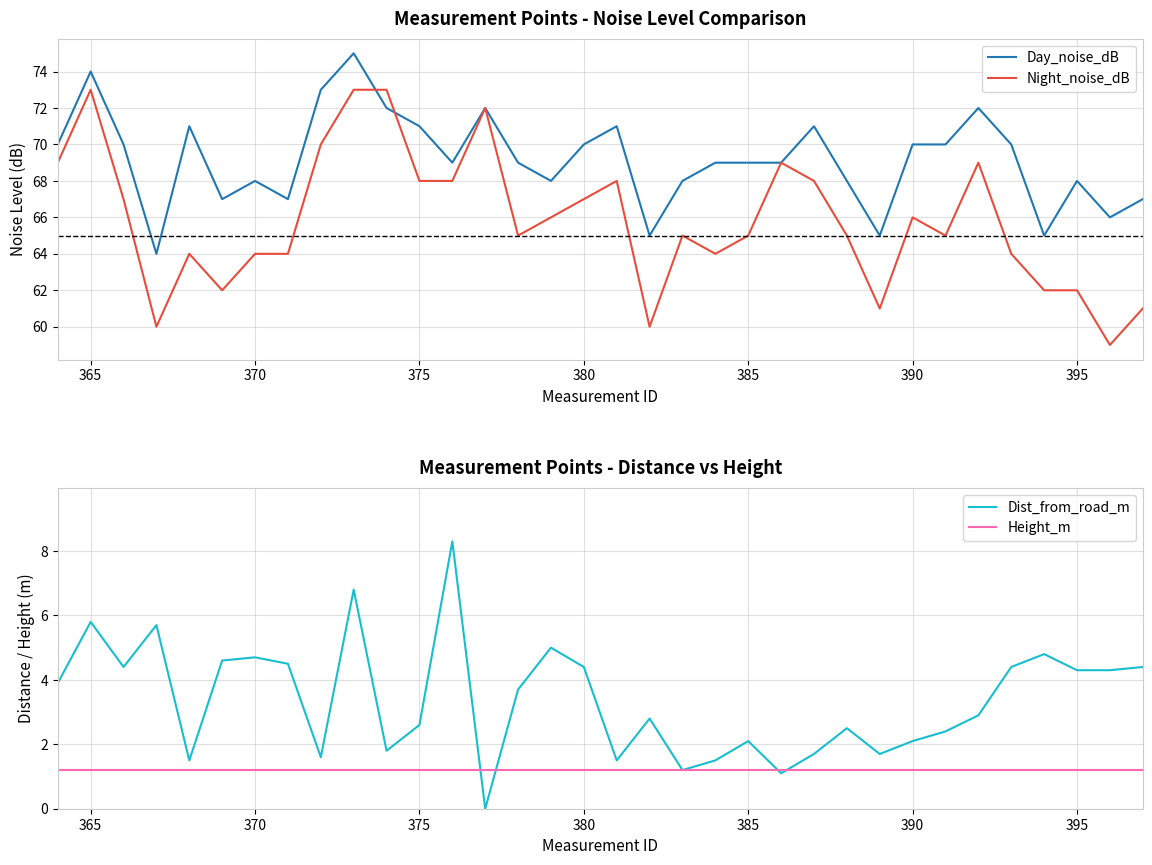

How many values in the Dist_from_road_m series are below 3?

17